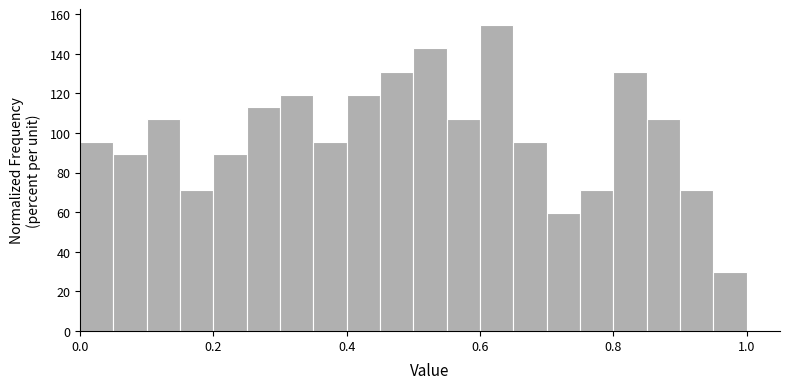

Around what value on the x-axis is the tallest bar? Give the approximate position of its centre, as read against the axis.

0.62